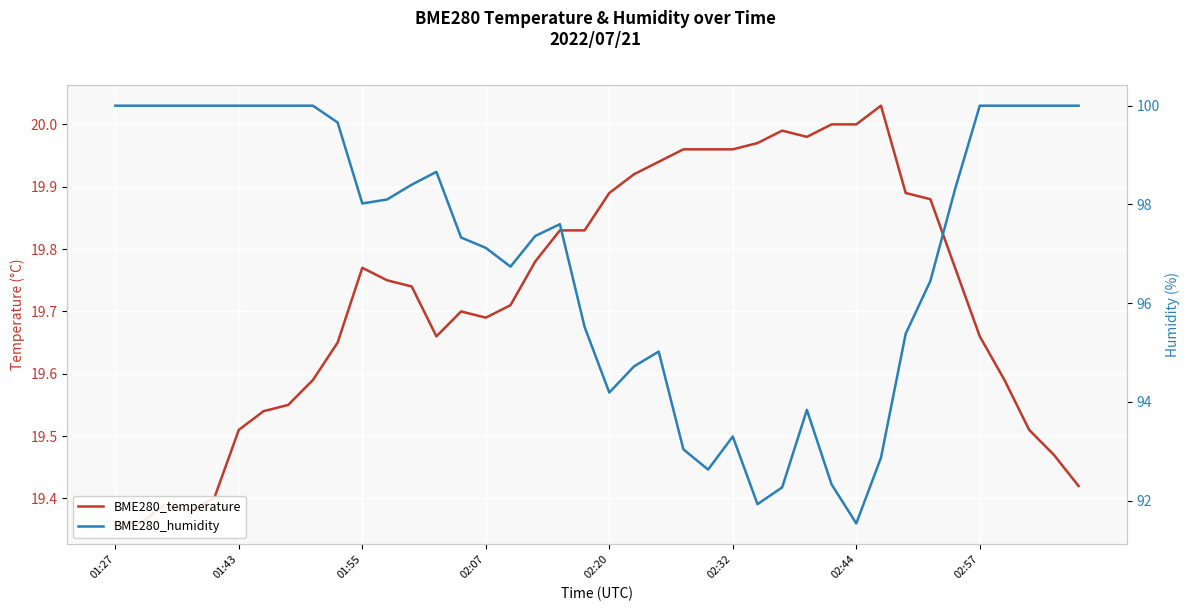

What is the value of the BME280_humidity point at the 1st from the left?

100.0